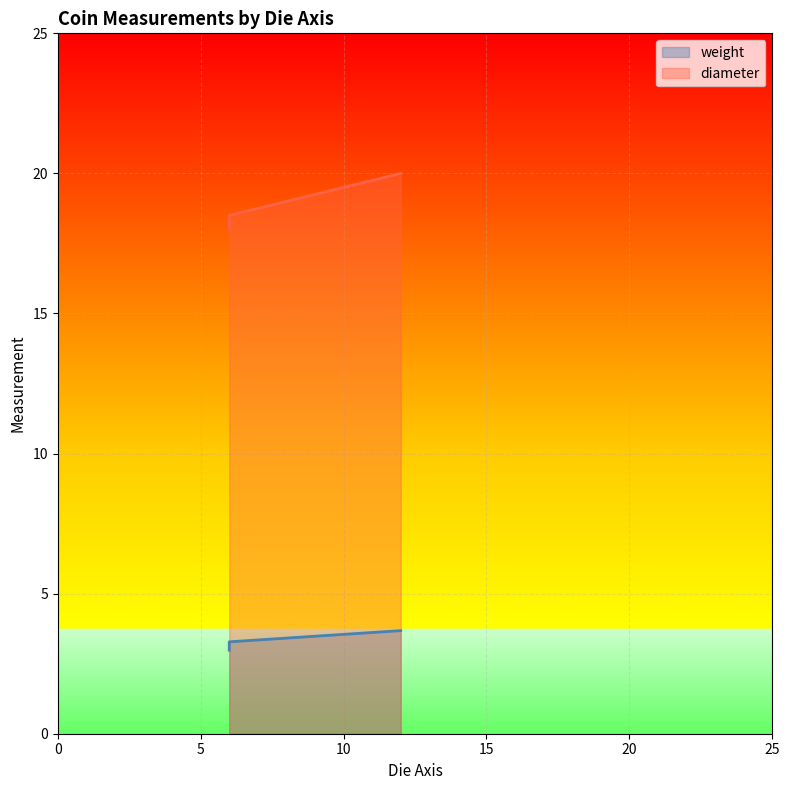

At how many categories does at least one series exceed 8?

3